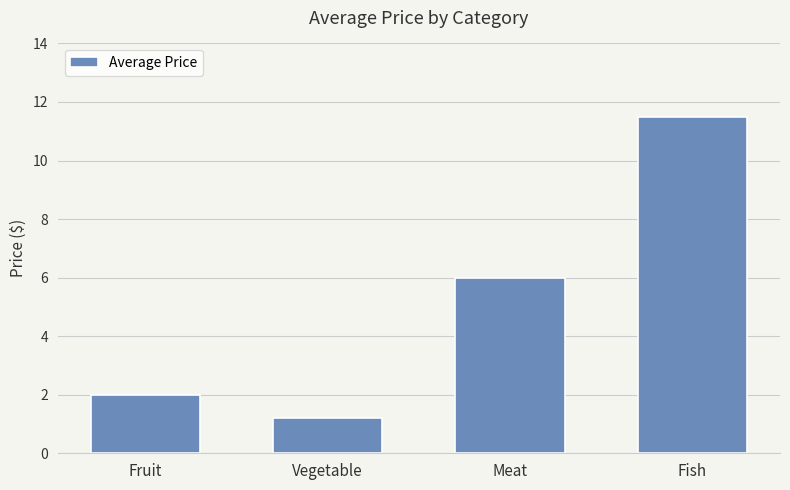

What is the approximate value at Vegetable?

1.2